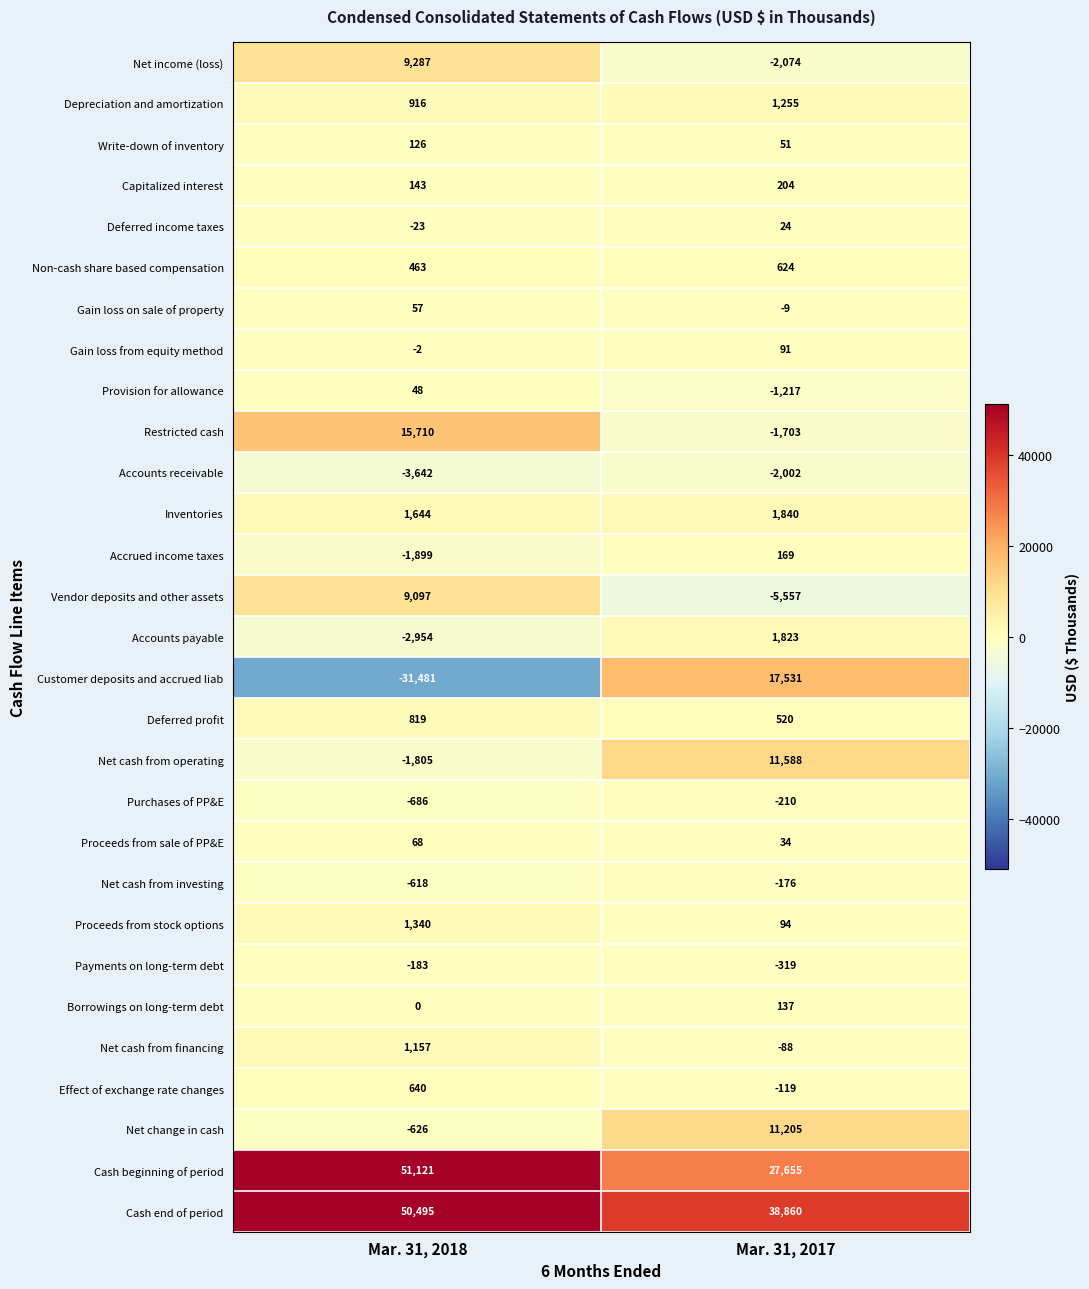

What is the greatest value displayed?

51121